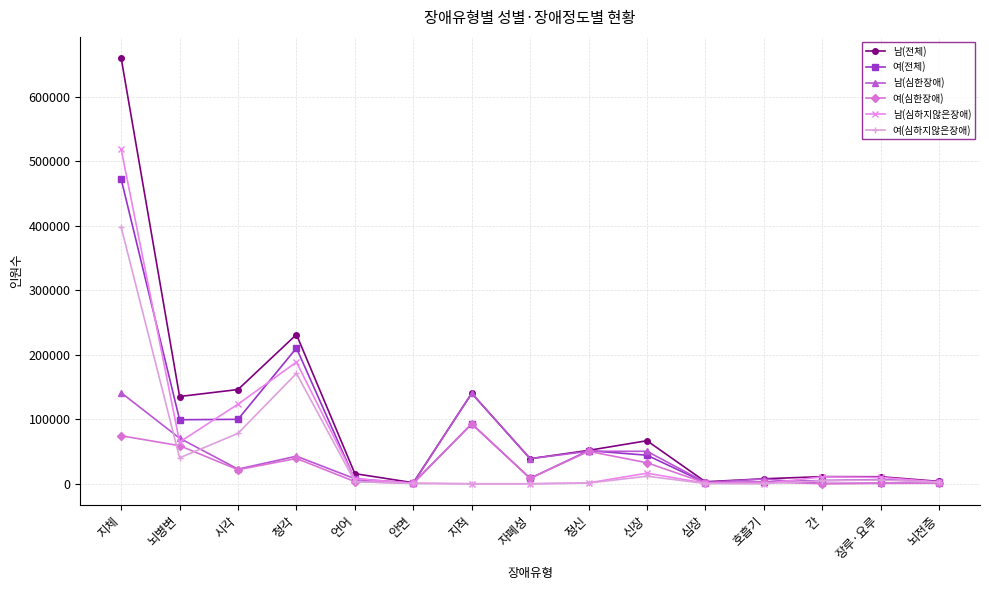

At which label does 남(전체) first exceed 38924?

지체